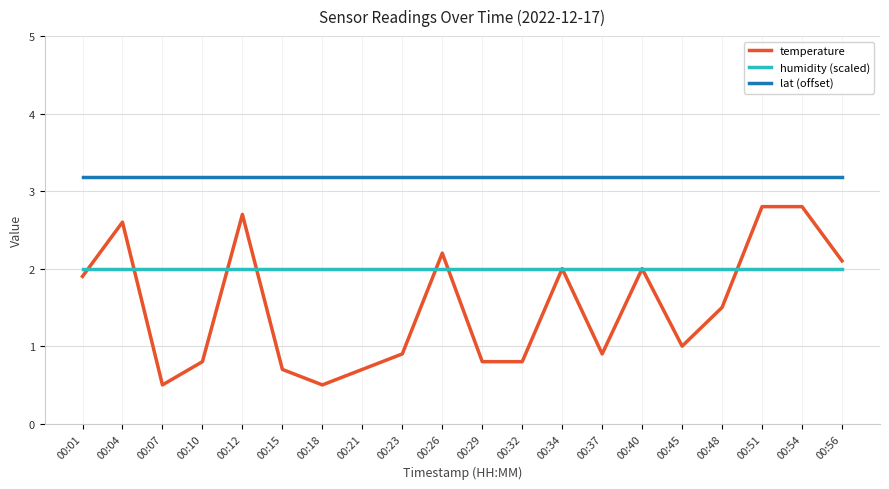

The humidity (scaled) series shows 0.6 at 00:21. True or false?

False